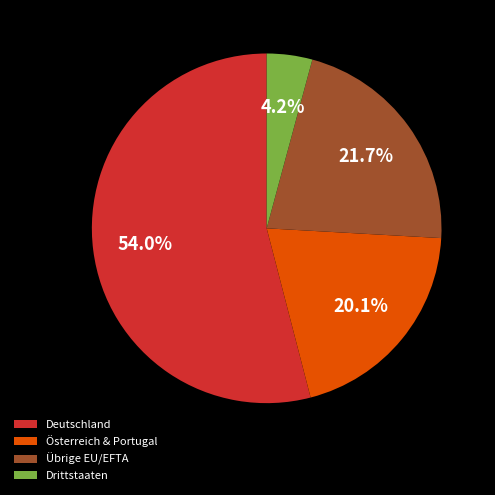

What portion of the pie excludes Deutschland?

46.0%